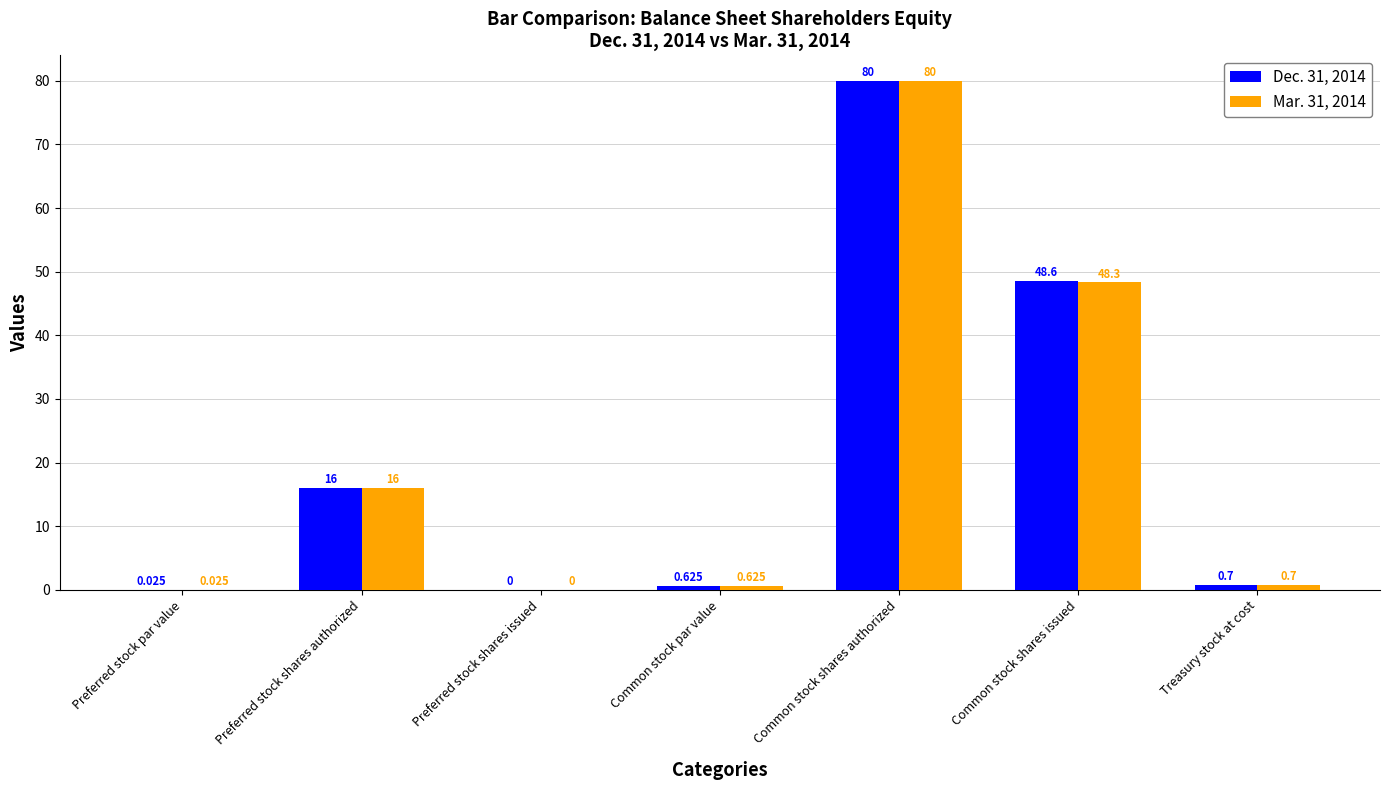

Are the bars grouped side by side (vs. stacked)?

Yes